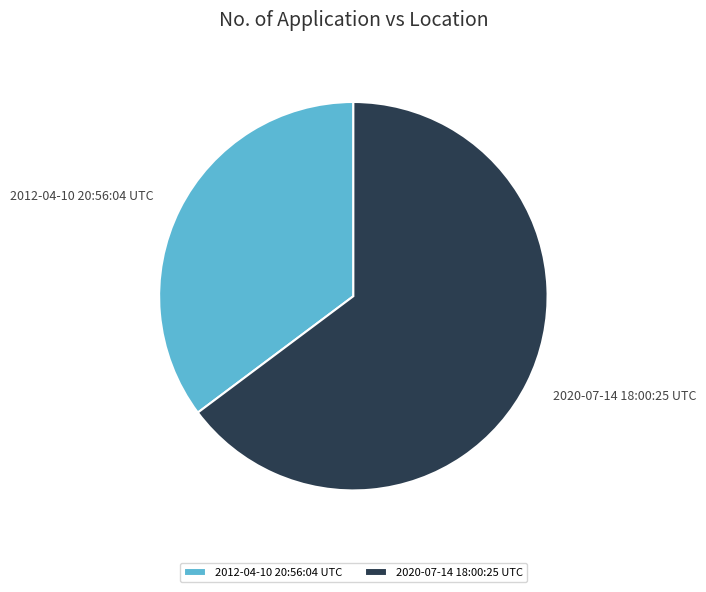

How many segments does this pie chart have?

2